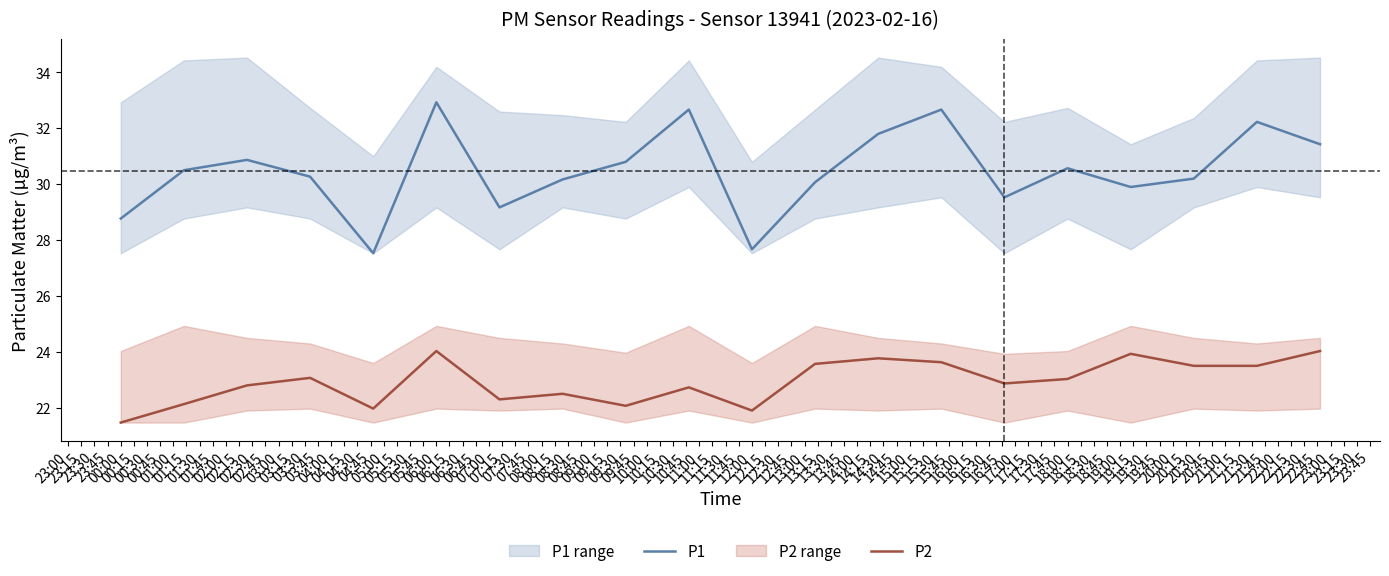

True or false: P1 and P2 intersect in this chart.

False